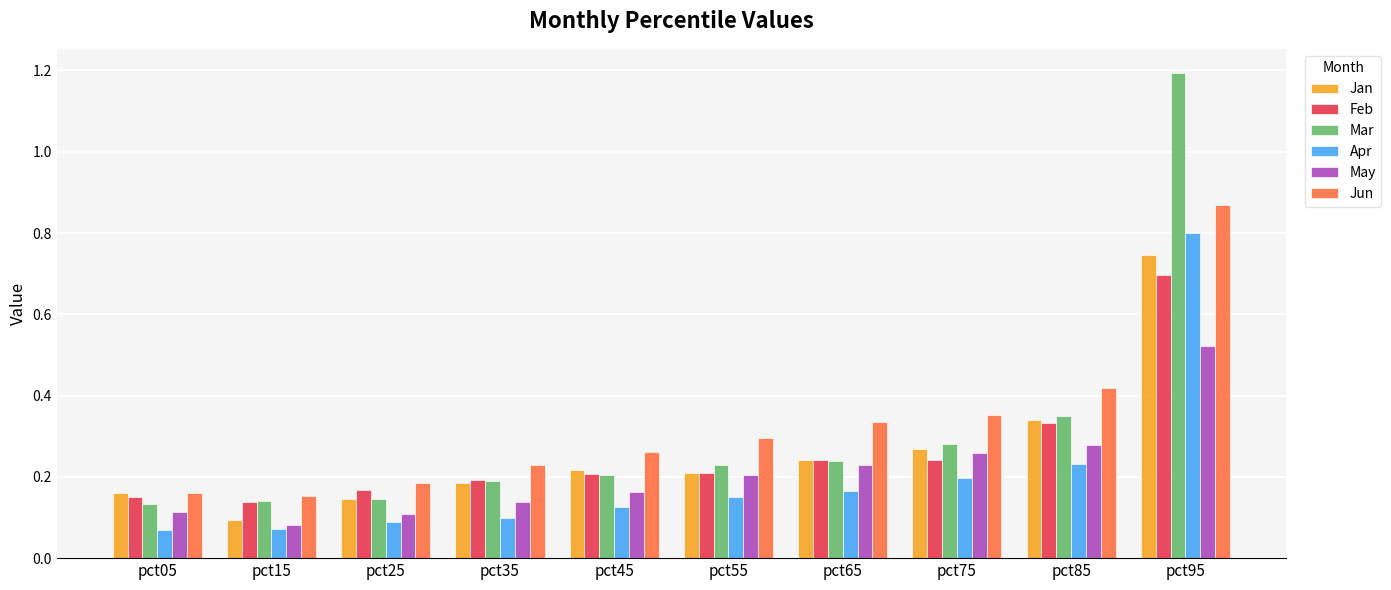

Which series has the largest range (max minus min)?

Mar